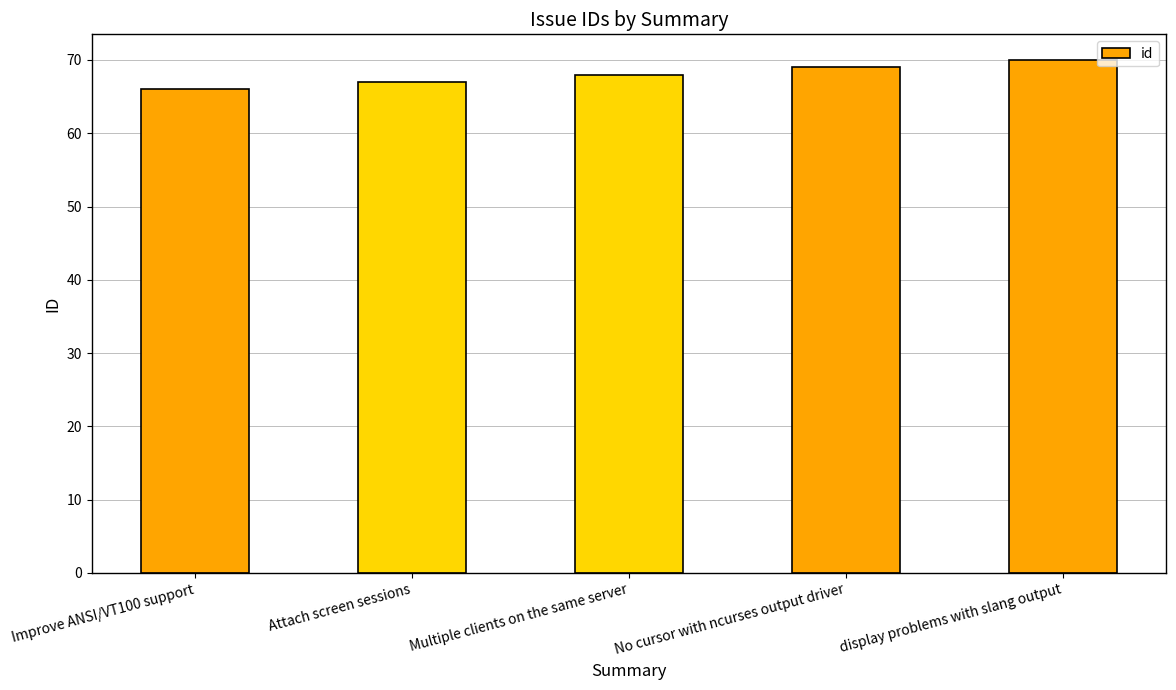

What is the maximum value shown in the chart?

70